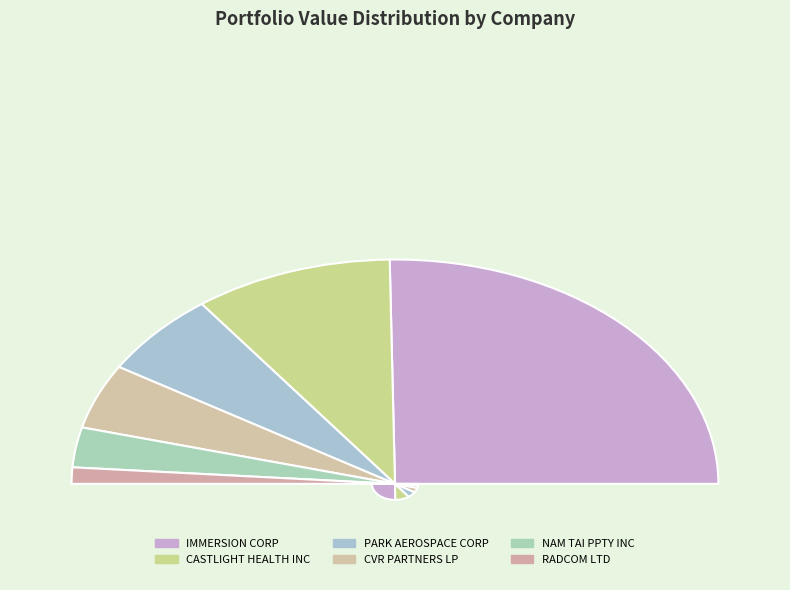

Which category has the smallest portion of the pie?

RADCOM LTD